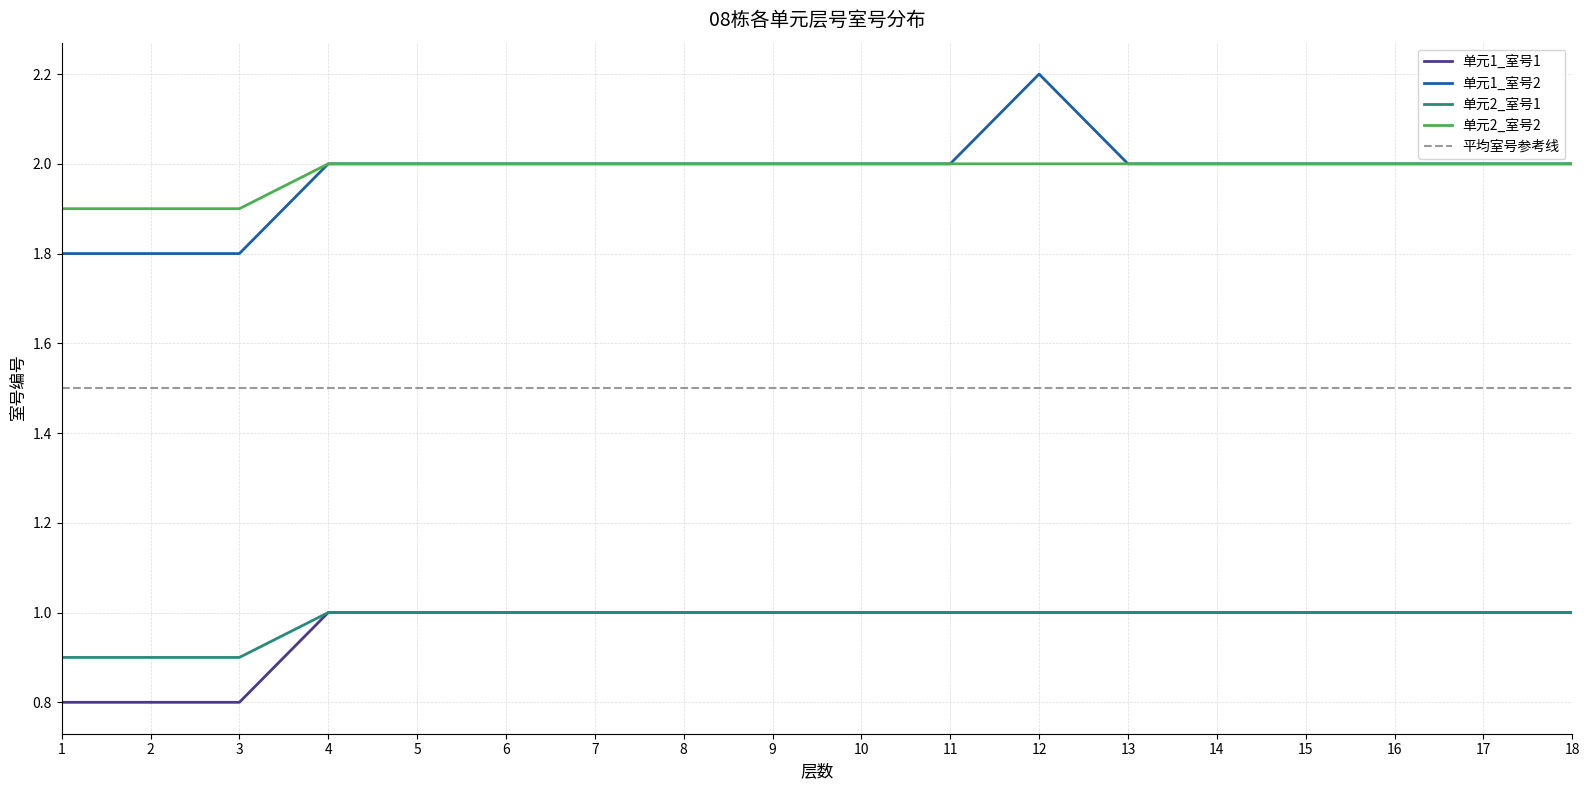

True or false: 单元2_室号1 has a value of 0.9 at 3.

True